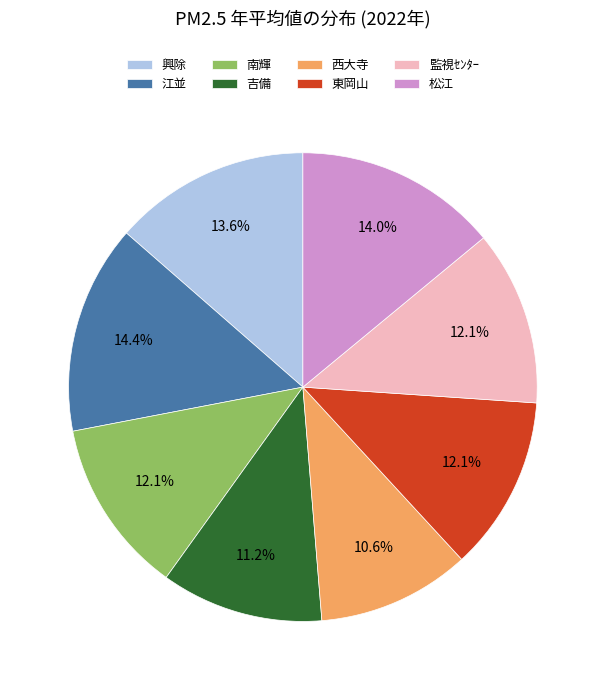

Which slice is the smallest?

西大寺